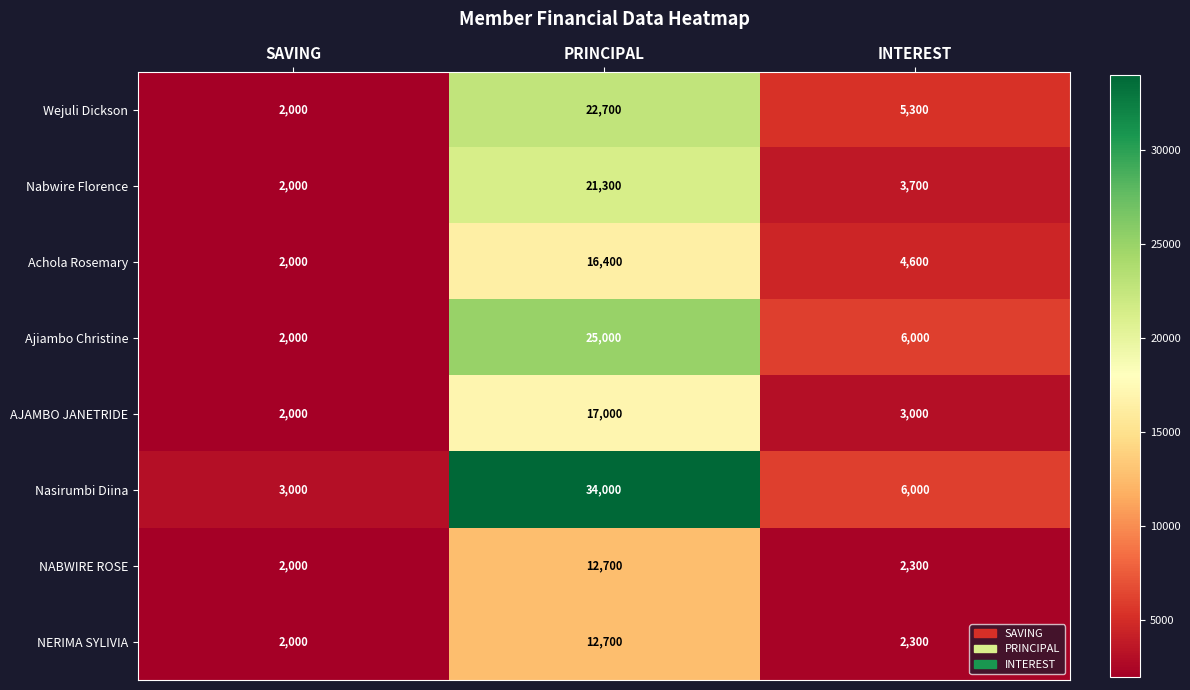

What is the total value across all series at PRINCIPAL?

161800